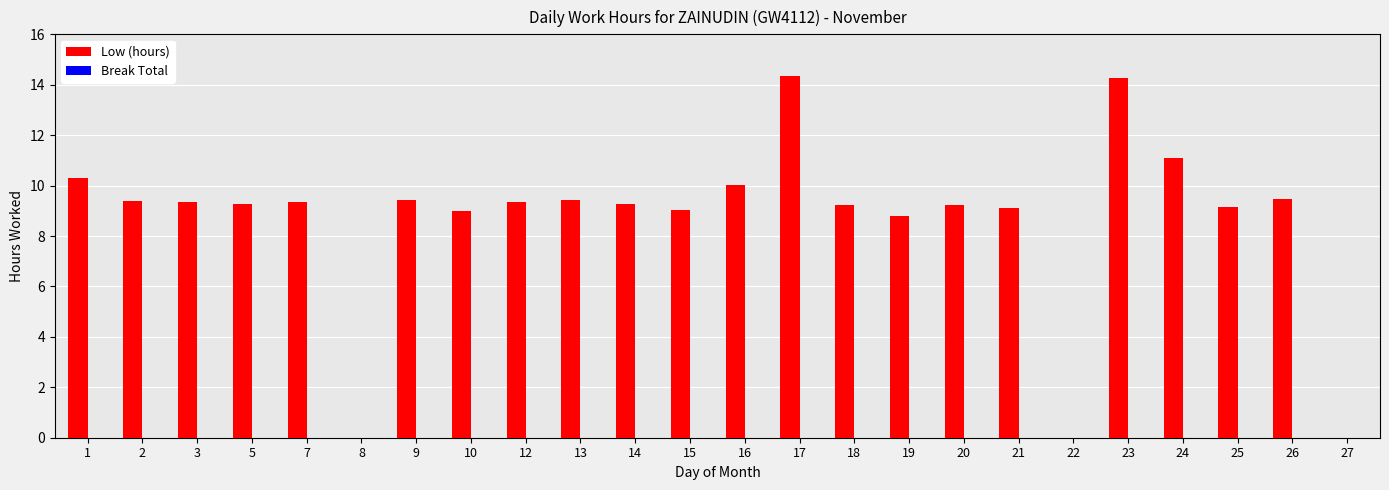

What is the ratio of the value at 26 to the value at 12?

1.0